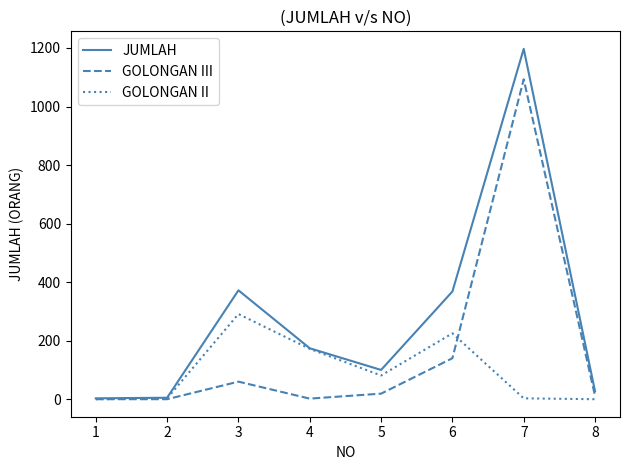

Where does the GOLONGAN III series first go above 19?

3